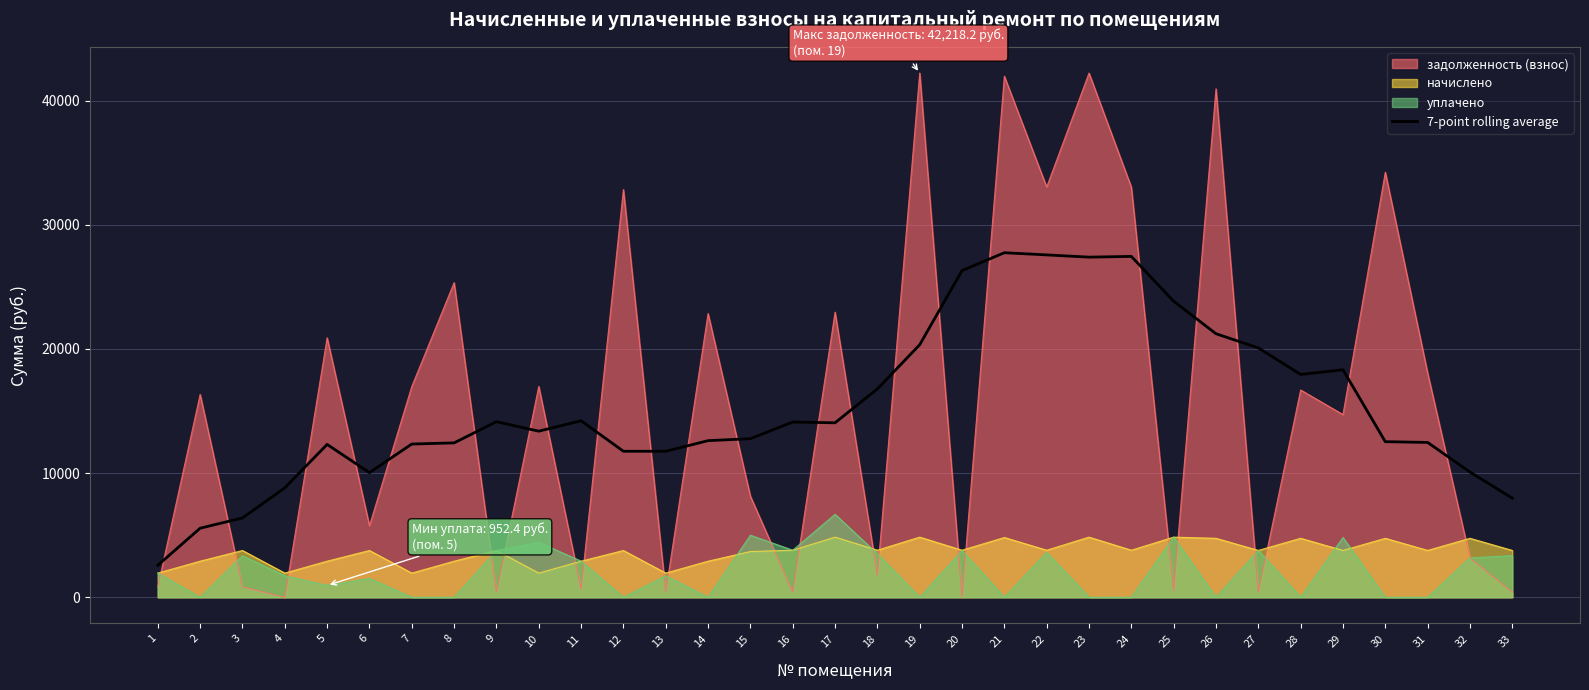

The chart shows a value of 19390.5 at 16. True or false?

False